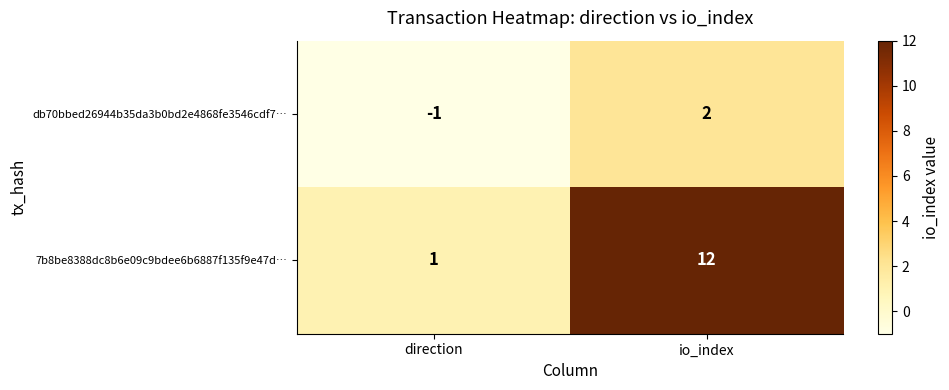

Rank the series at io_index from lowest to highest value.

db70bbed26944b35da3b0bd2e4868fe3546cdf7…, 7b8be8388dc8b6e09c9bdee6b6887f135f9e47d…